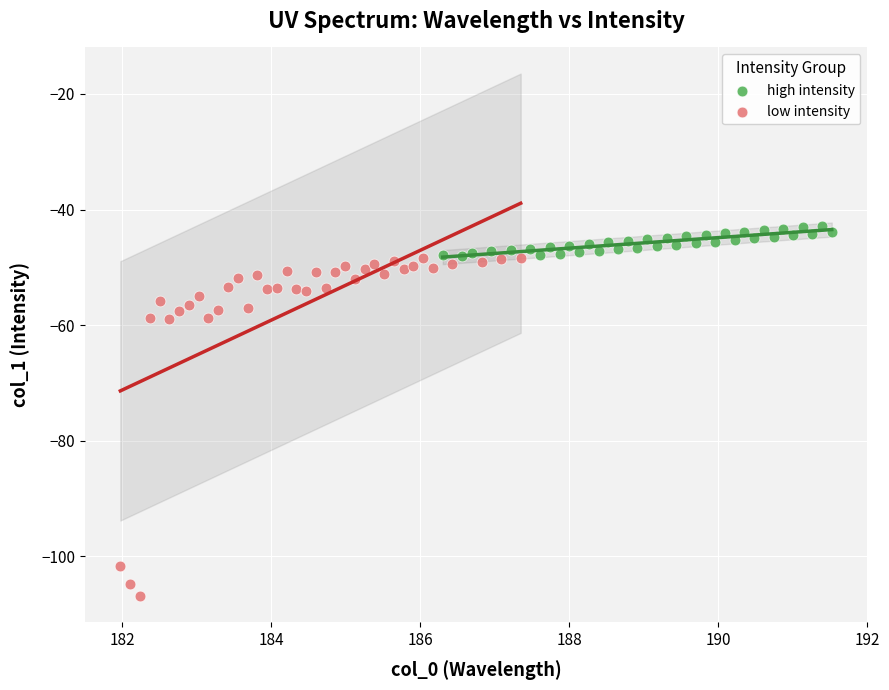

Which series reaches the minimum Y coordinate?

low intensity